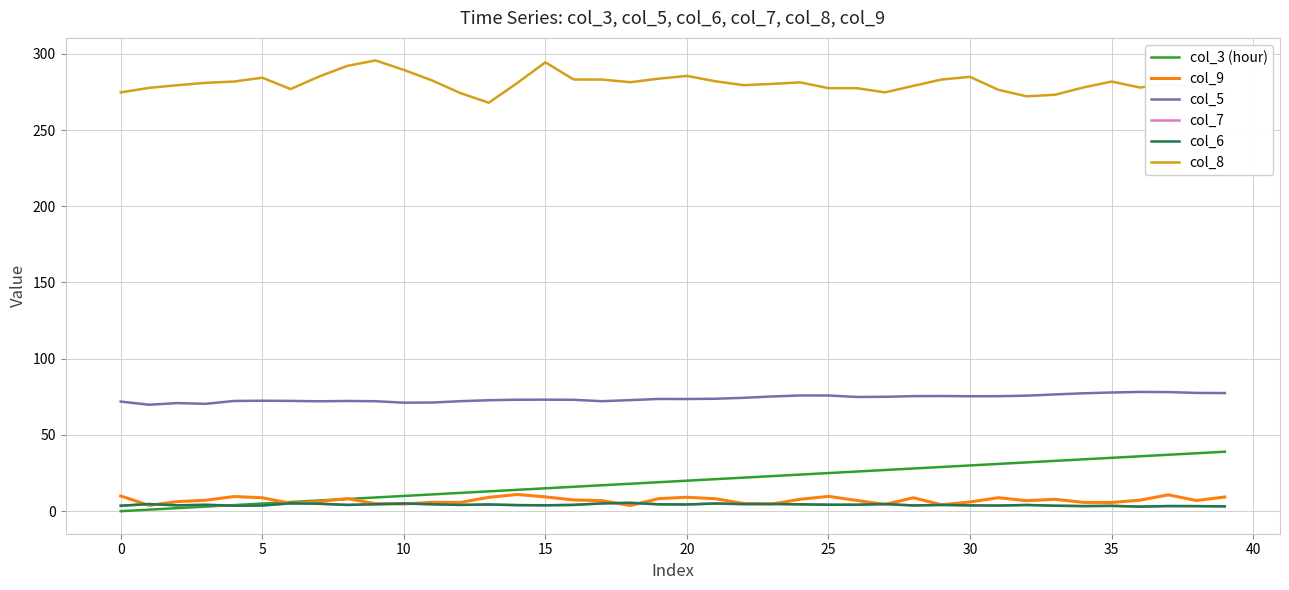

True or false: col_6 and col_8 intersect in this chart.

False